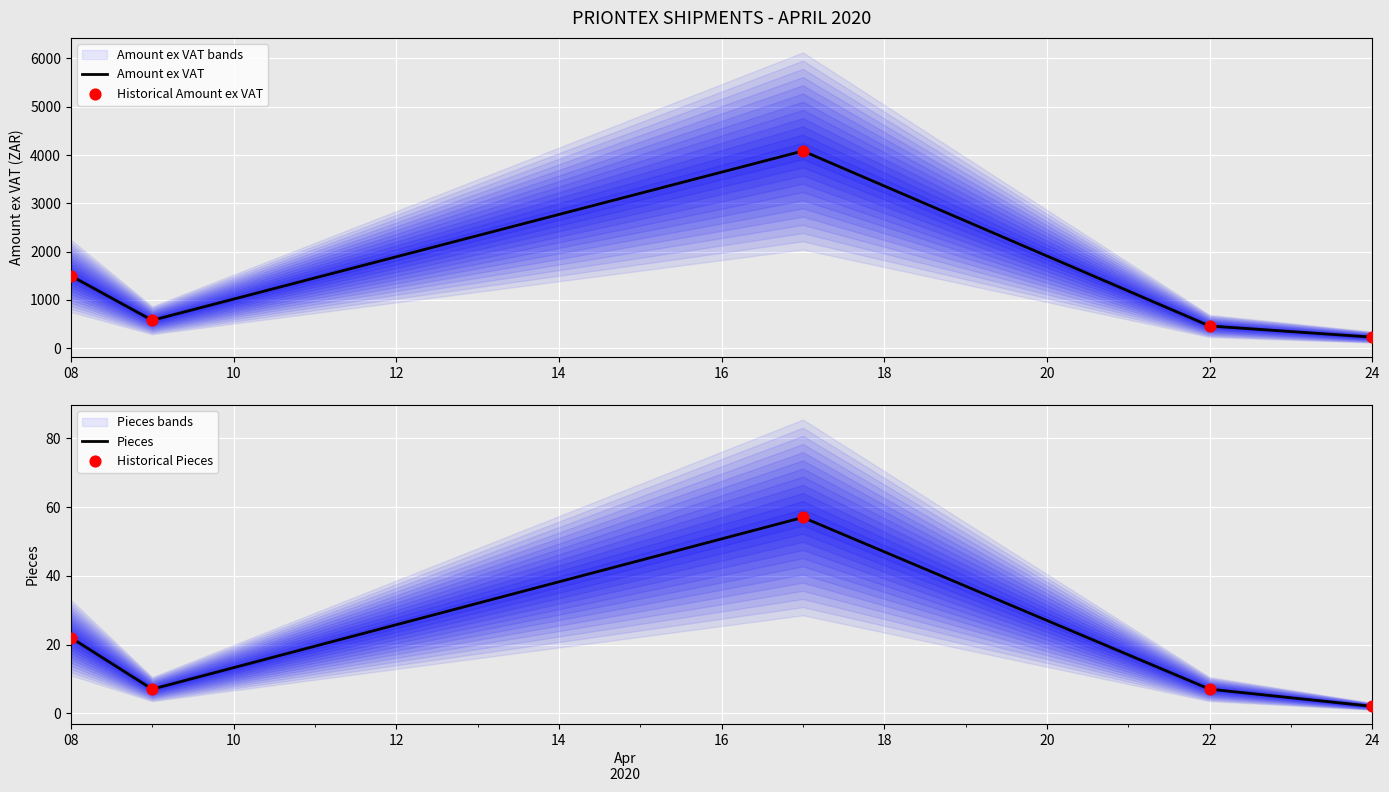

At how many categories does at least one series exceed 542?

3